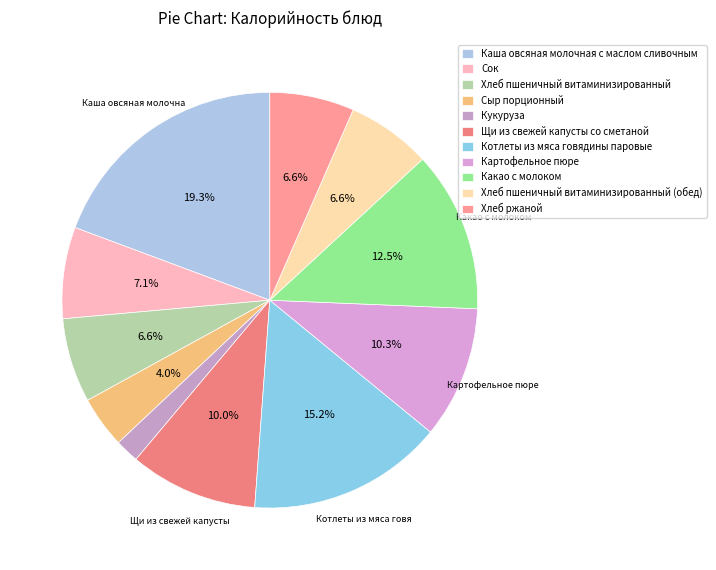

What is the ratio of the value at Сыр порционный to the value at Каша овсяная молочная с маслом сливочным?

0.2